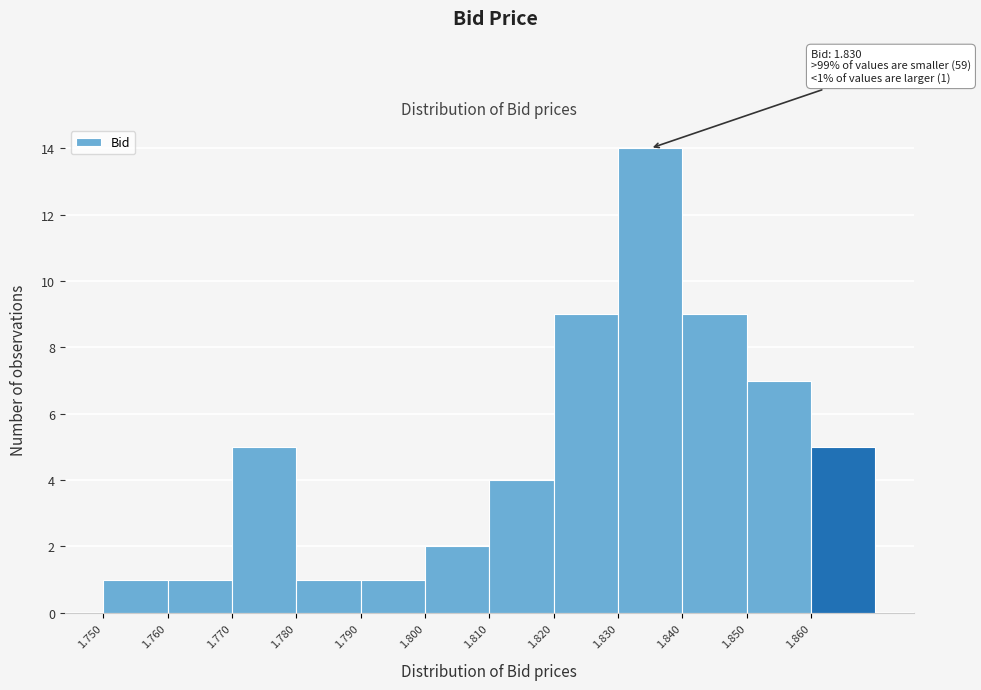

Over which range of the x-axis is the bar tallest?

1.83 to 1.84